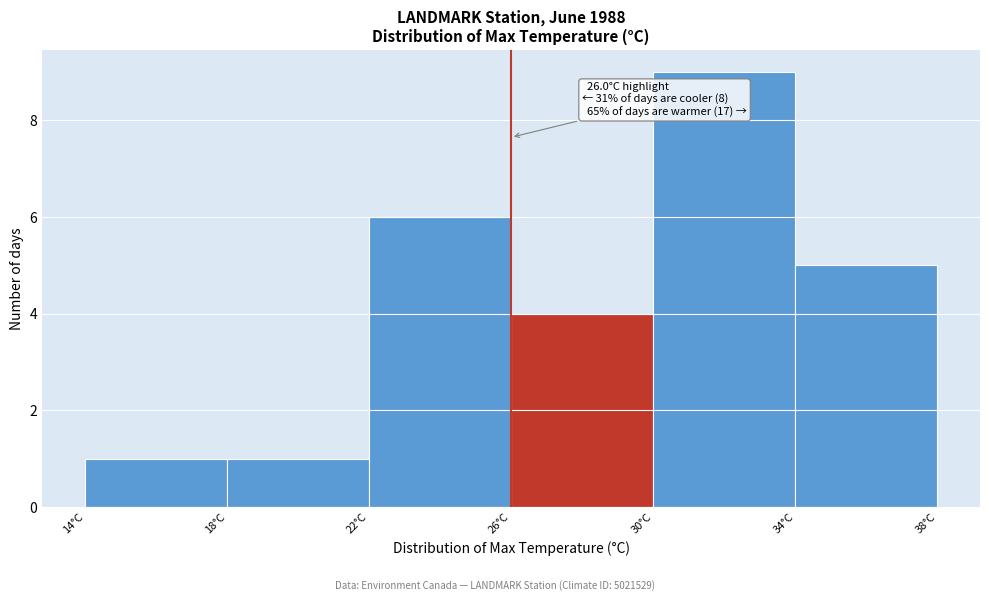

Over which range of the x-axis is the bar tallest?

30 to 34